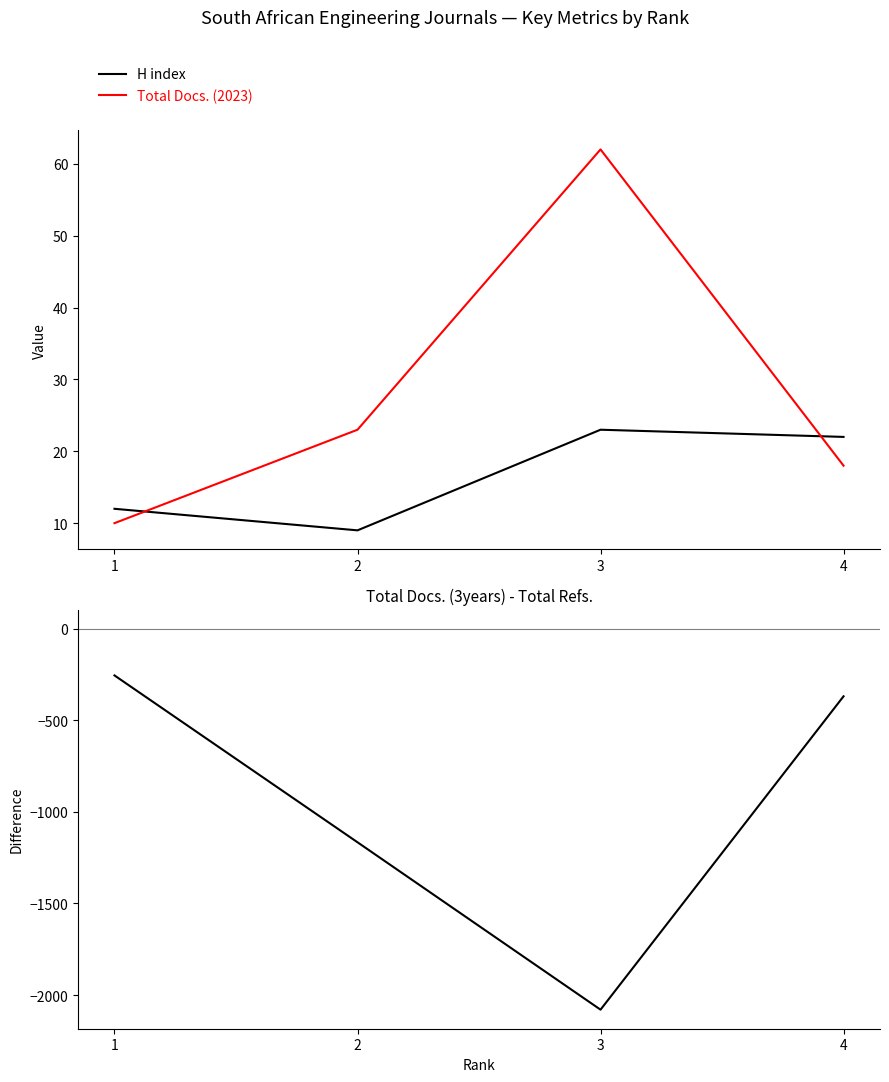

Reading left to right, transcribe all the data shown in this chart.

H index: 4=22	3=23	2=9	1=12
Total Docs. (2023): 4=18	3=62	2=23	1=10
Total Docs. (3years) - Total Refs.: 4=-369	3=-2080	2=-1166	1=-255